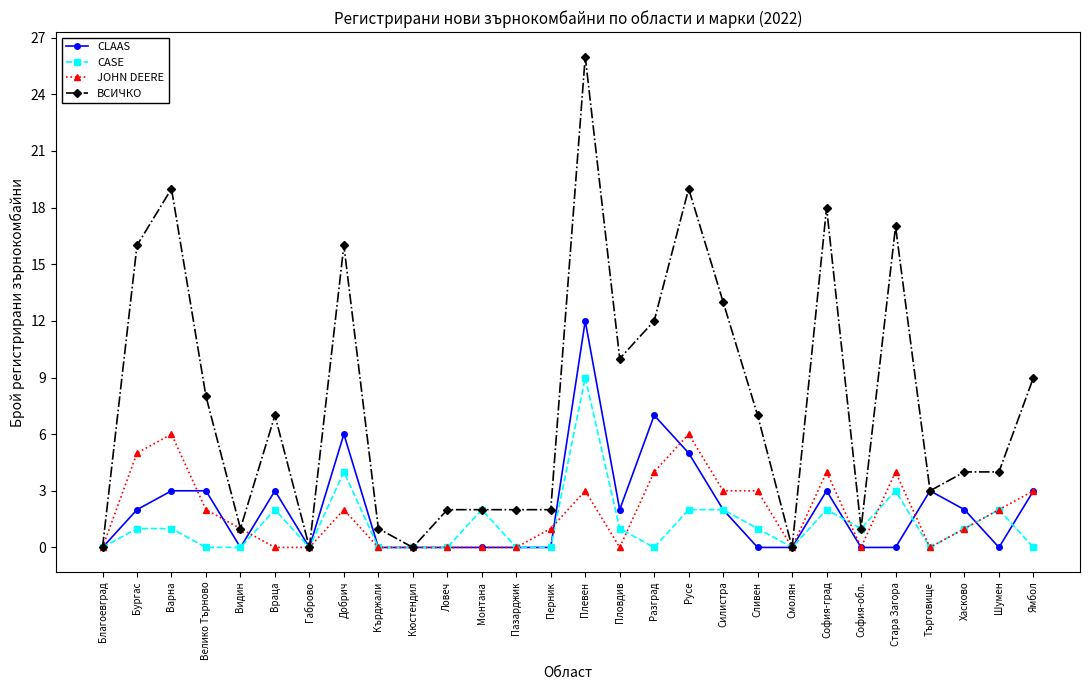

What is the difference between the highest and lowest values at Бургас?

15